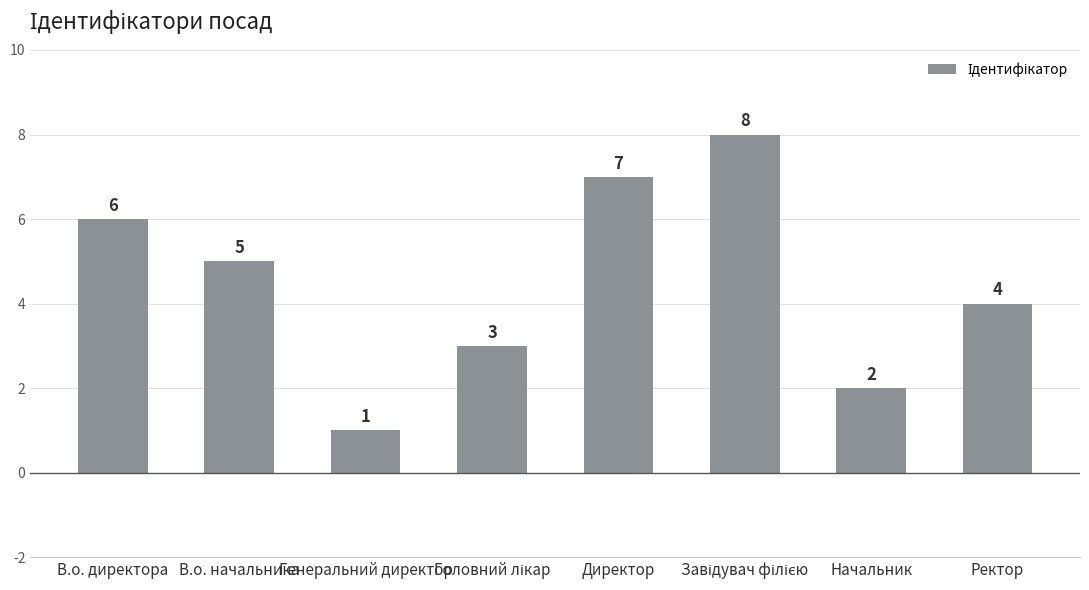

What is the sum of the values at Директор and Ректор?

11